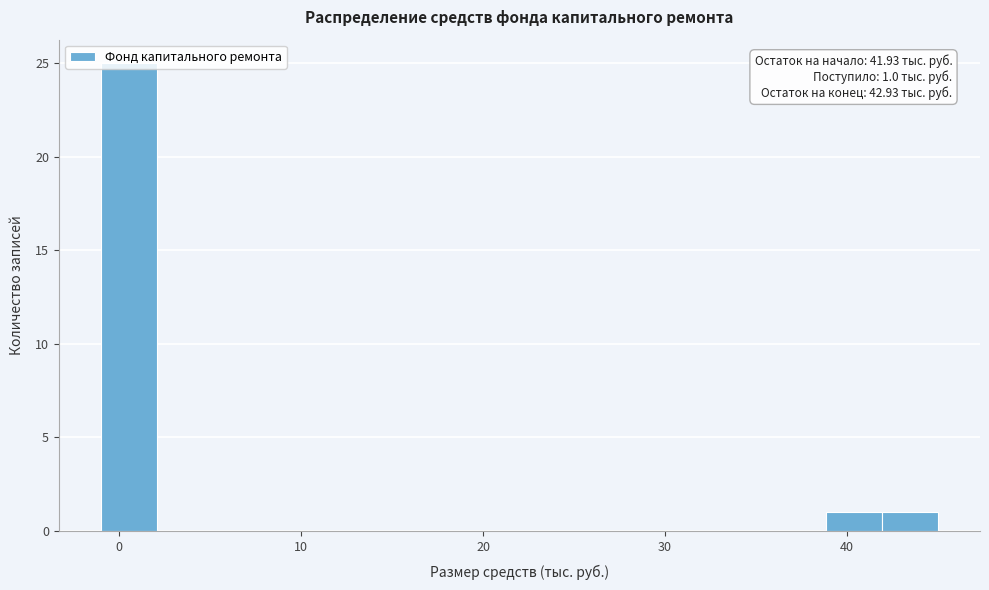

Around what value on the x-axis is the tallest bar? Give the approximate position of its centre, as read against the axis.

1